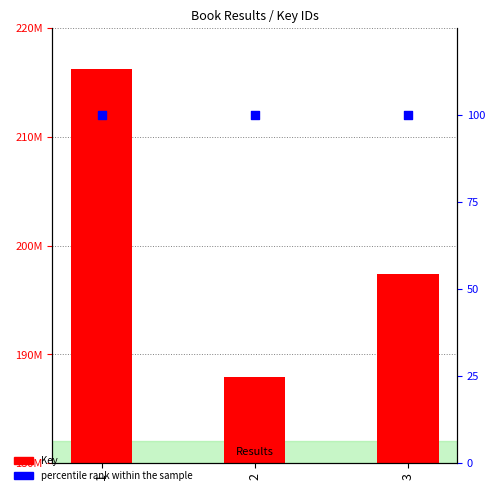

Which series contains the highest Y value?

Key